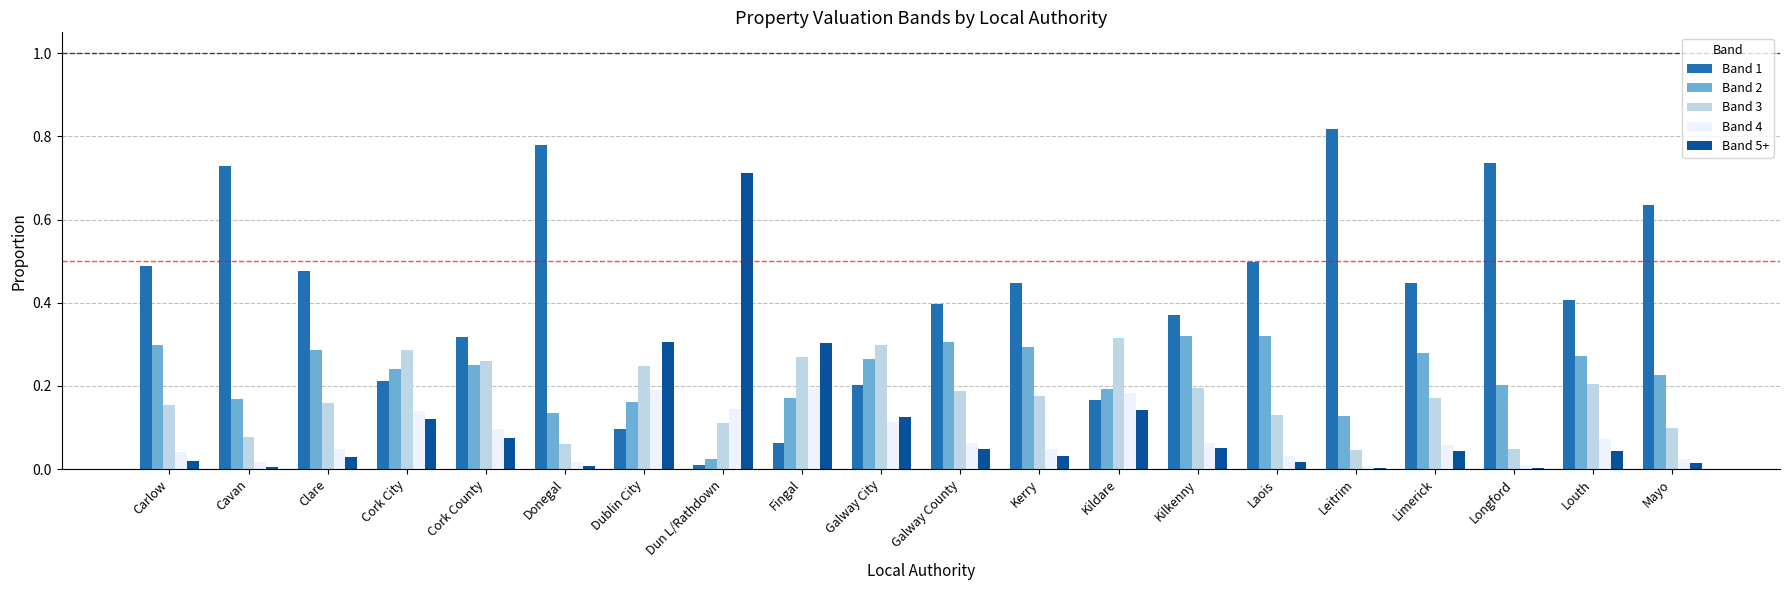

The Band 1 series shows 0.3 at Louth. True or false?

False